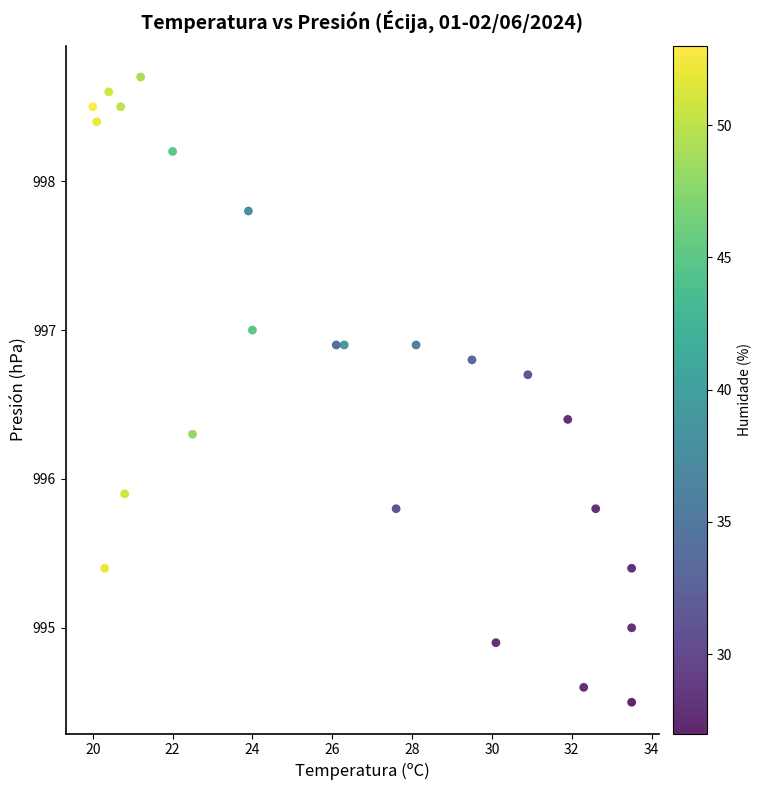

What is the range of Y values (max minus min)?

4.2